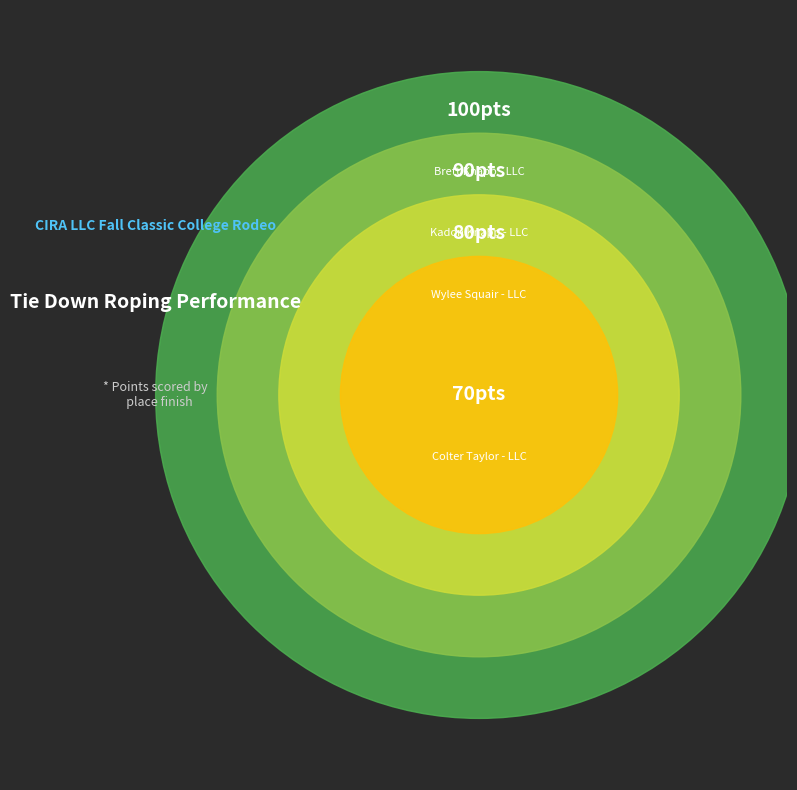

Rank the categories by value from lowest to highest.

Colter Taylor - LLC, Wylee Squair - LLC, Kadon Knapp - LLC, Brett Knapp - LLC